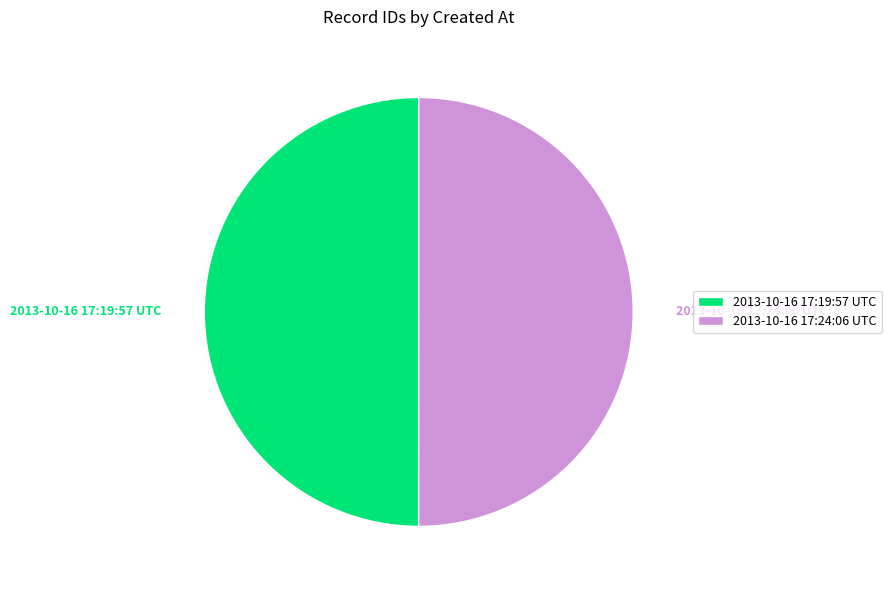

Approximately how many times larger is the value at 2013-10-16 17:24:06 UTC compared to 2013-10-16 17:19:57 UTC?

1.0